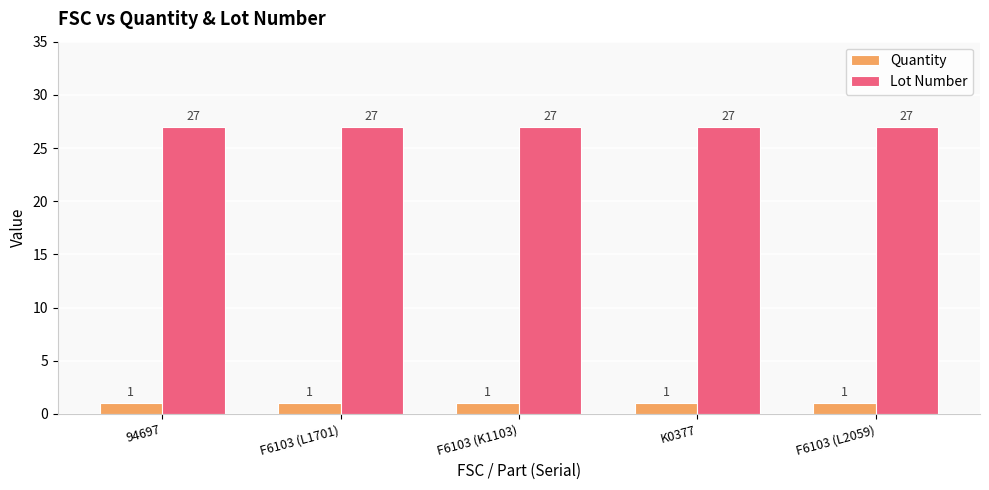

Rank the series by their maximum value, from lowest to highest.

Quantity, Lot Number